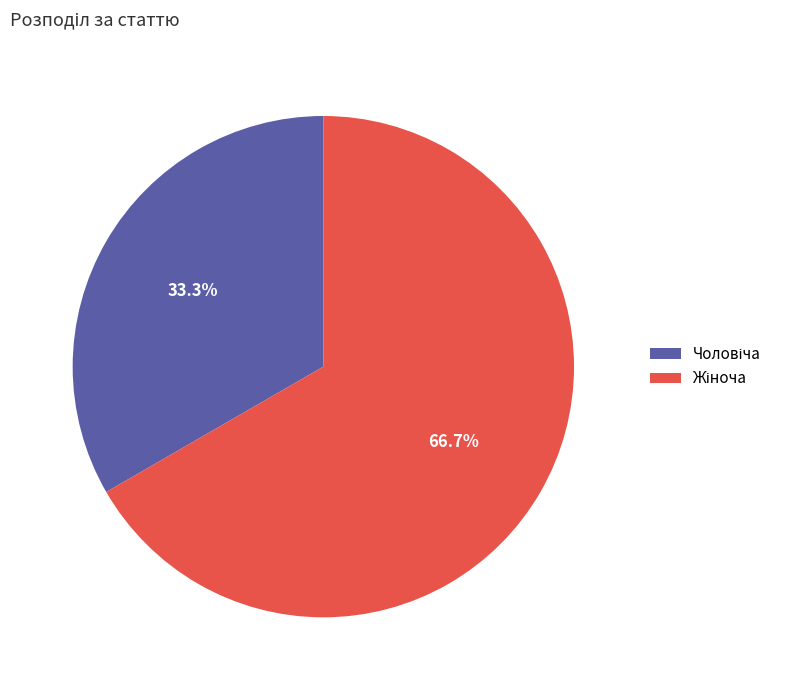

Is there a majority slice in this chart?

Yes